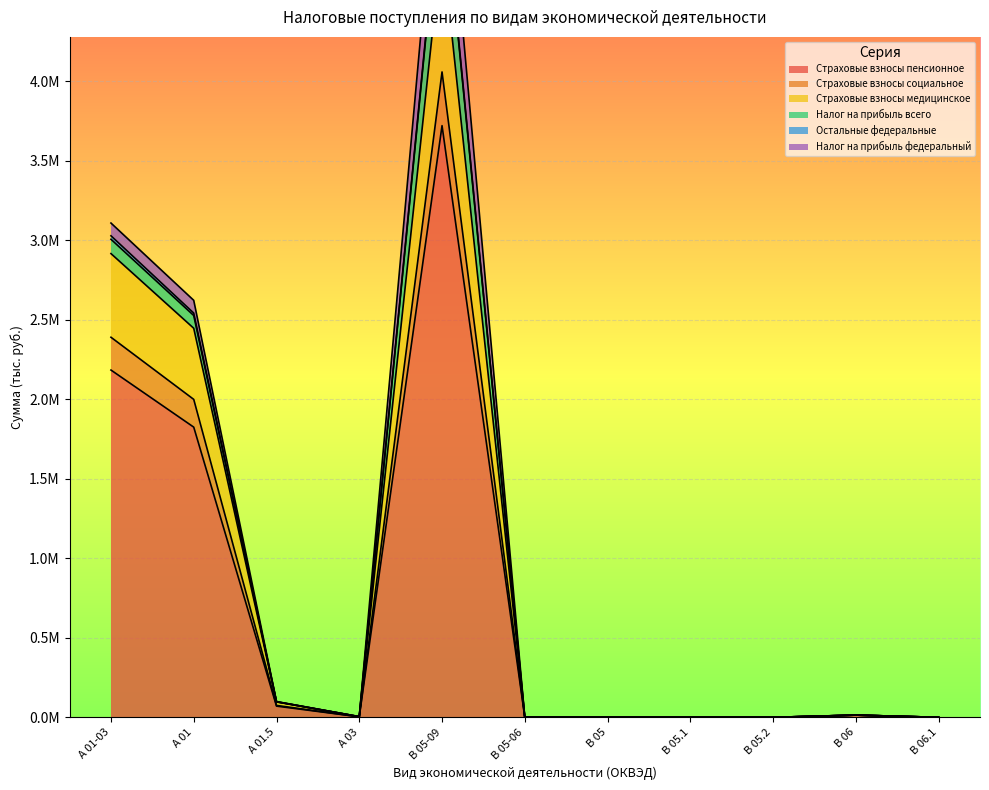

What is the spread (max minus min) of values at B 06.1?

27